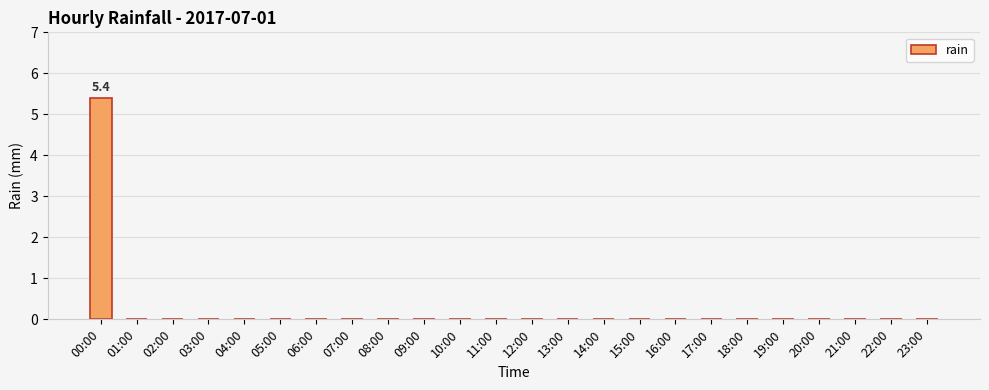

How many categories are shown in the chart?

24